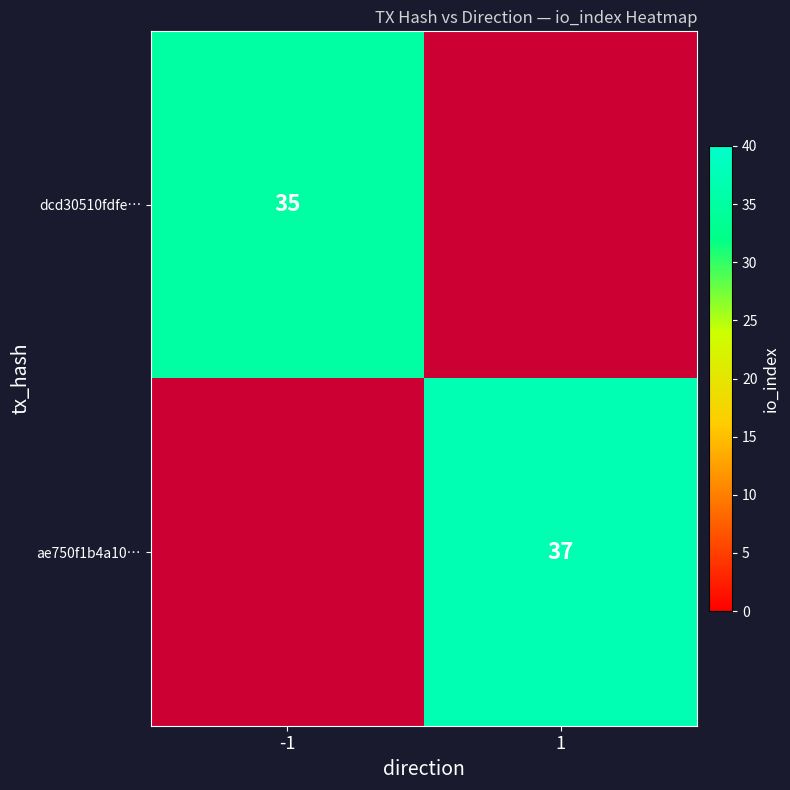

The value of ae750f1b4a10… at 1 is 37. True or false?

True